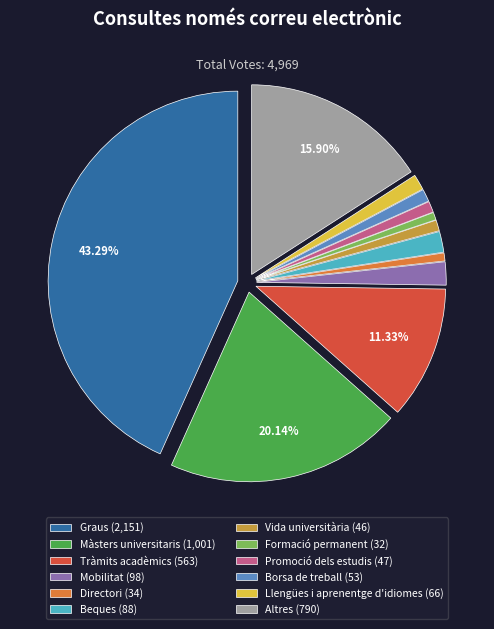

Does Borsa de treball (53) represent more than half of the total?

No